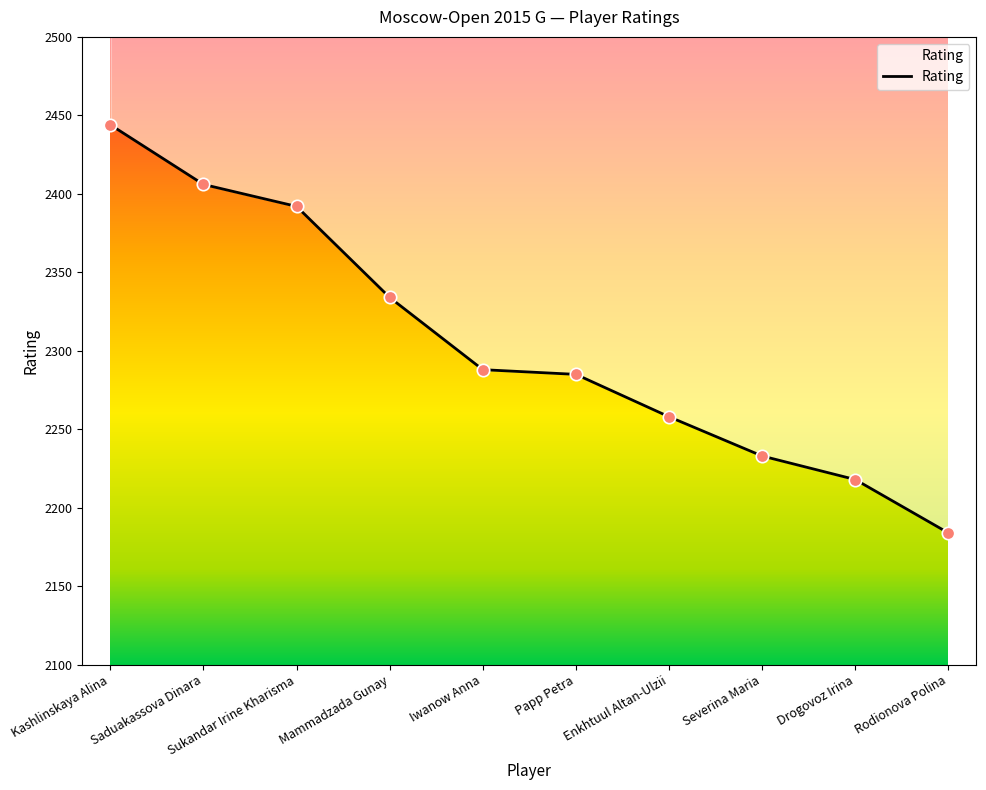

What is the change in value from Enkhtuul Altan-Ulzii to Rodionova Polina?

-74